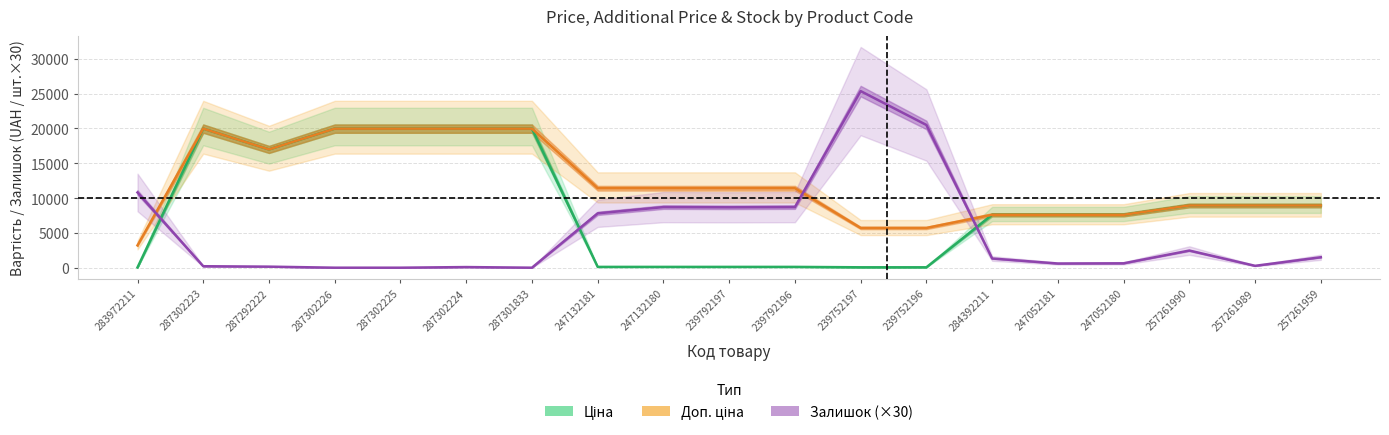

Where is the first local maximum for Залишок (×30)?

287302224